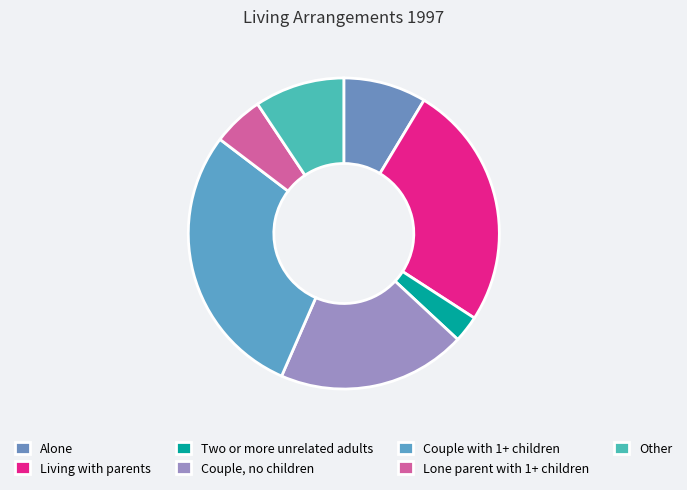

Do Other and Couple, no children together represent more than half of the pie?

No